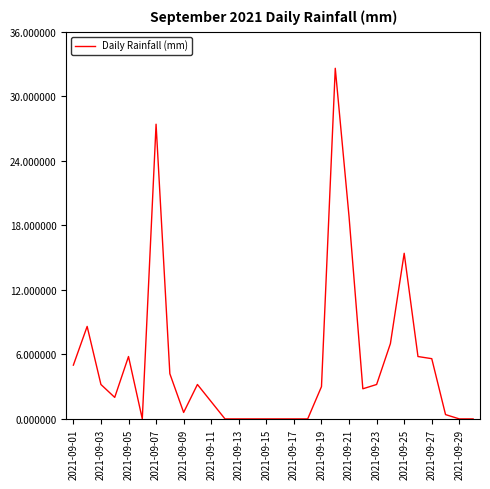

What is the greatest value displayed?

32.6